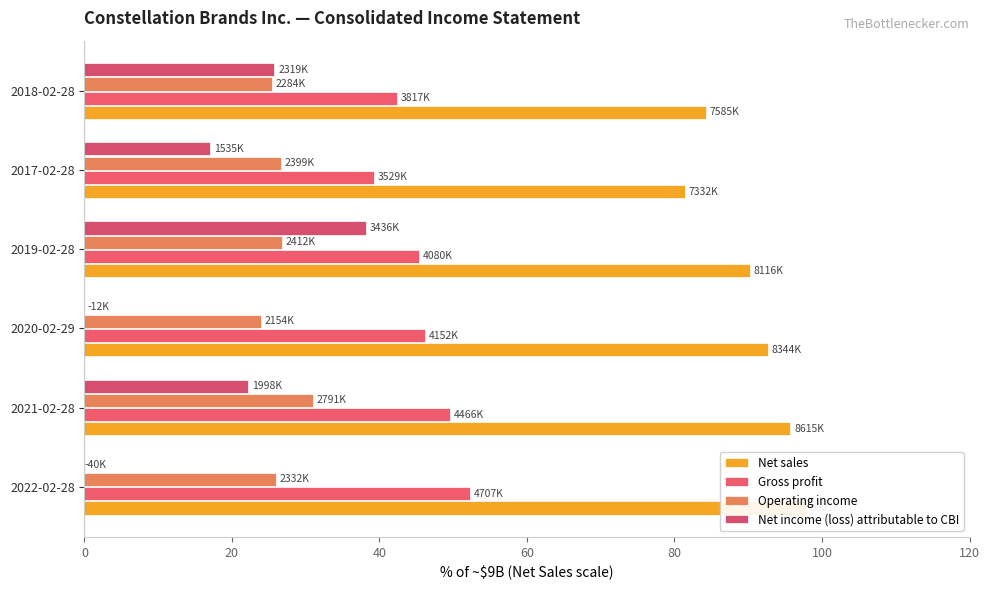

True or false: Net sales has a value of 49.2 at 2022-02-28.

False